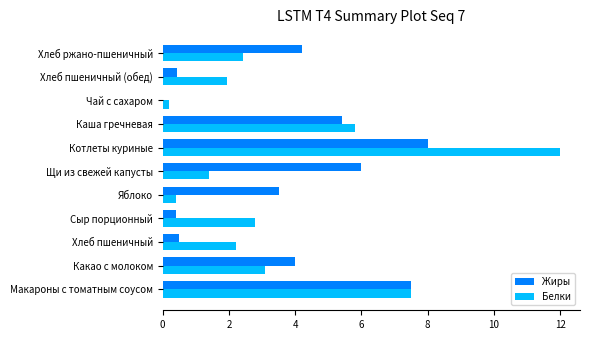

Which category has the highest value in the Жиры series?

Котлеты куриные